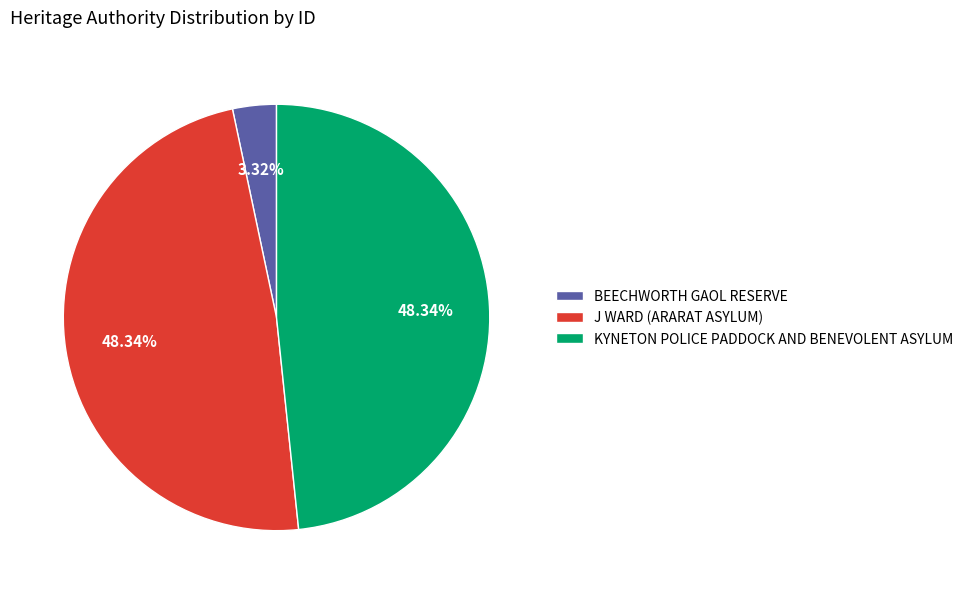

To the nearest percent, what is the difference between the J WARD (ARARAT ASYLUM) and BEECHWORTH GAOL RESERVE slice percentages?

45%